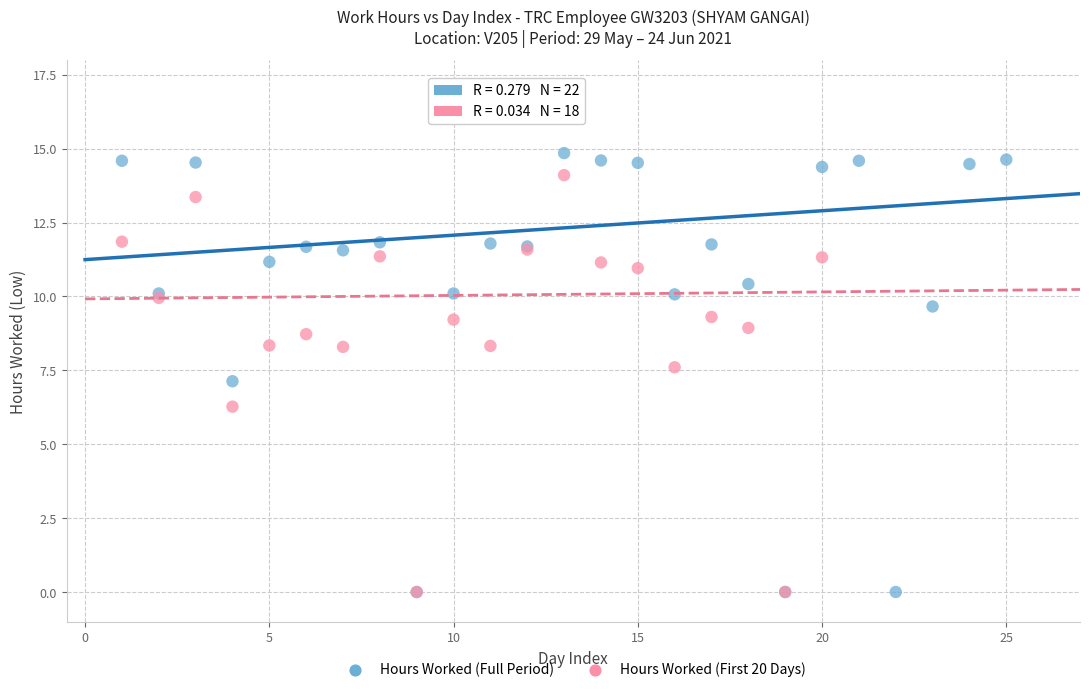

Which series has the widest spread of Y values?

Hours Worked (Full Period)